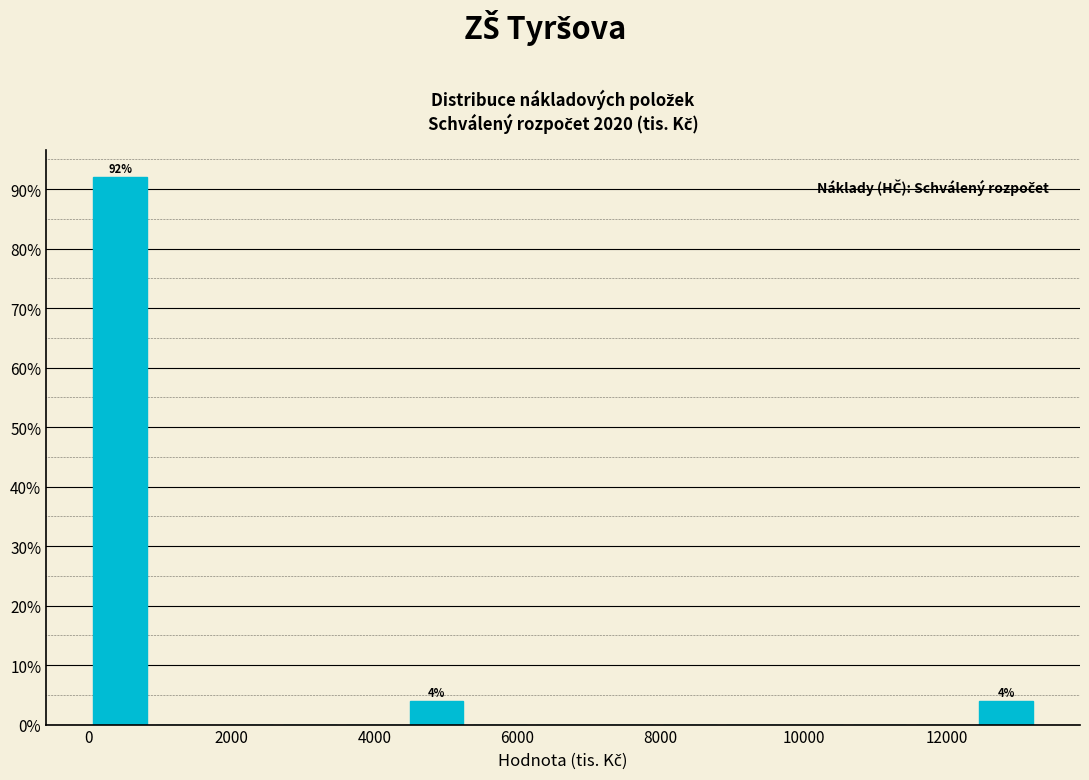

Which range on the x-axis has the tallest bar?

0 to 800